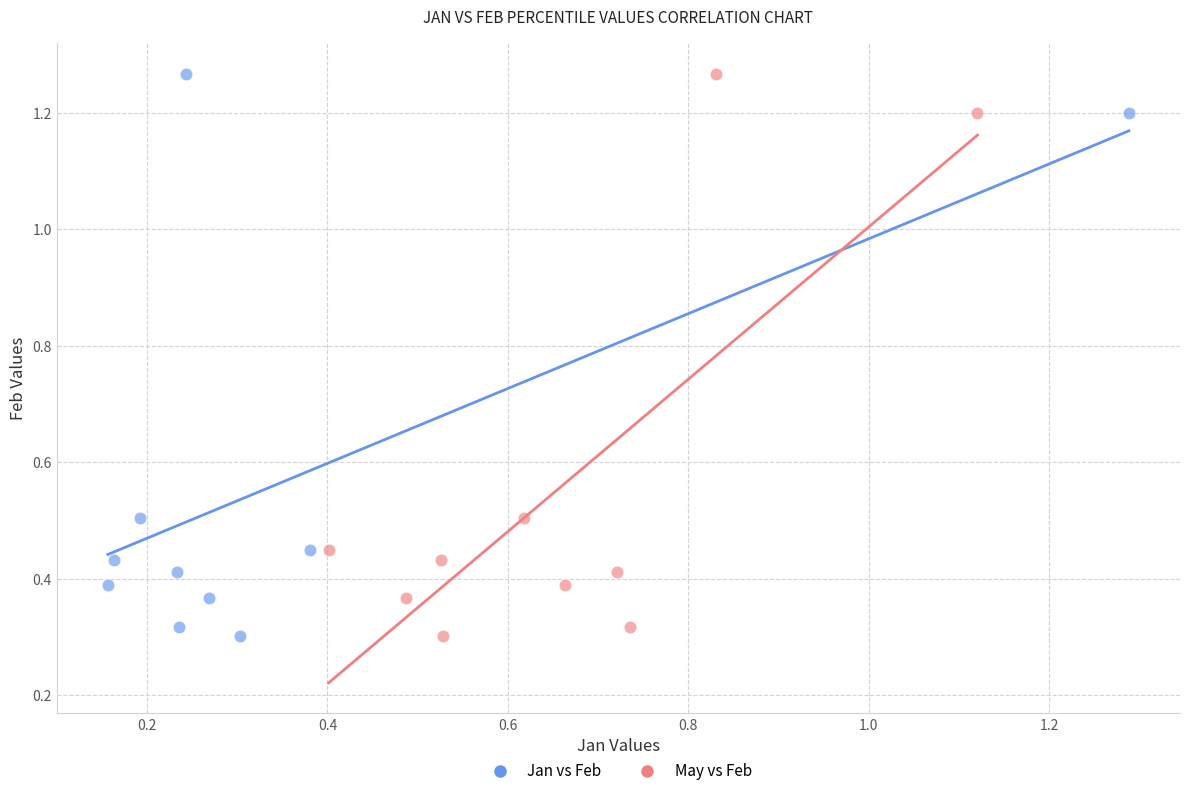

What are all the series names shown in the legend?

Jan vs Feb, May vs Feb